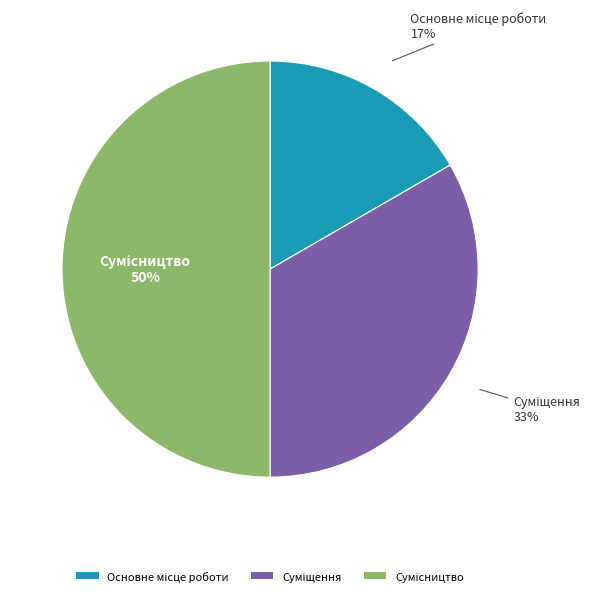

To the nearest percent, what is the difference between the largest and smallest slice percentages?

33%